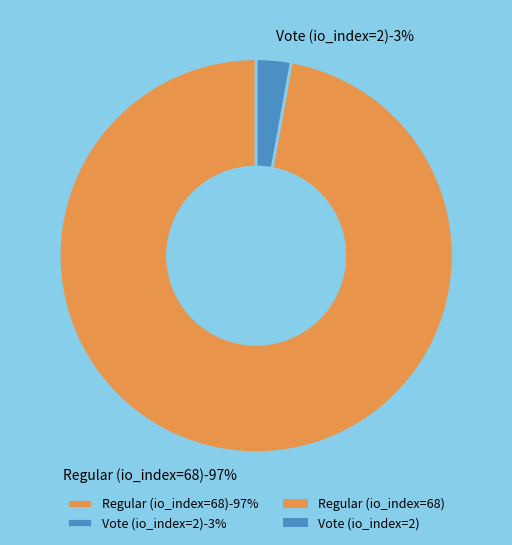

Rank the categories by value from lowest to highest.

Vote (io_index=2), Regular (io_index=68)